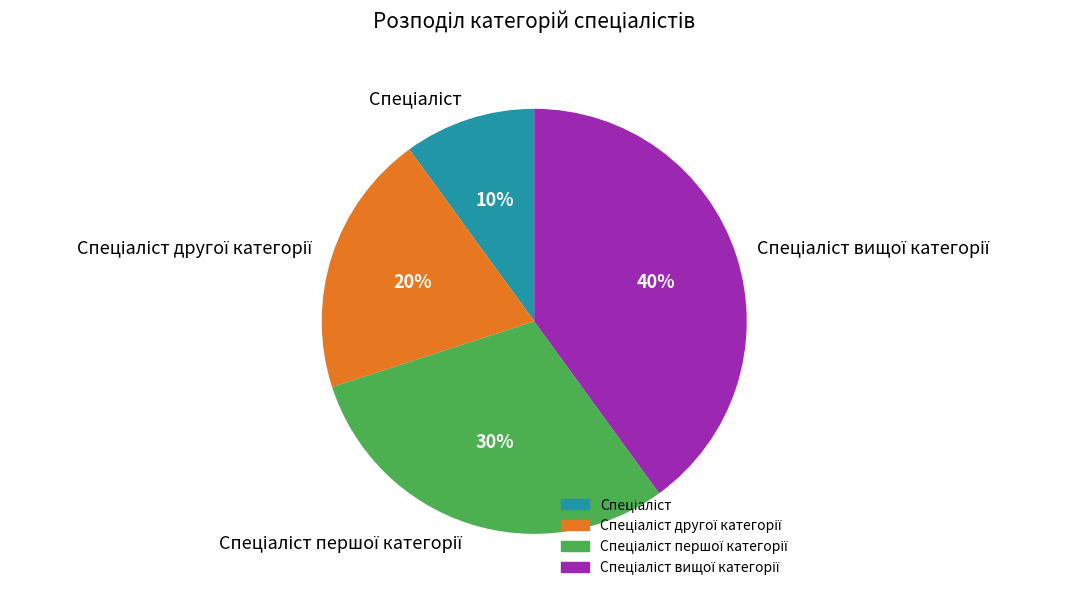

How many segments does this pie chart have?

4